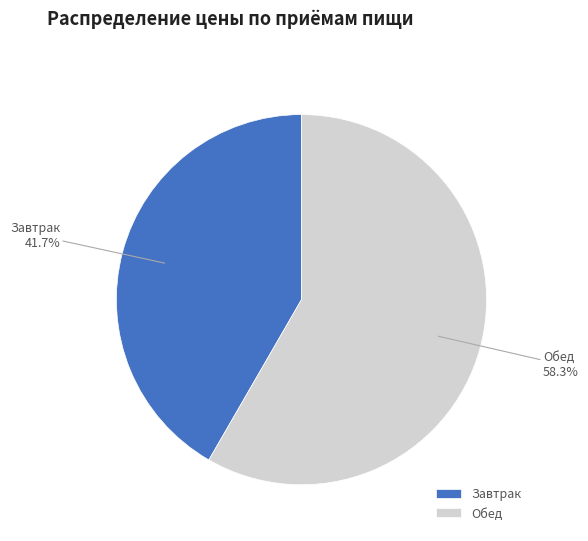

Rank the categories by value from highest to lowest.

Обед, Завтрак